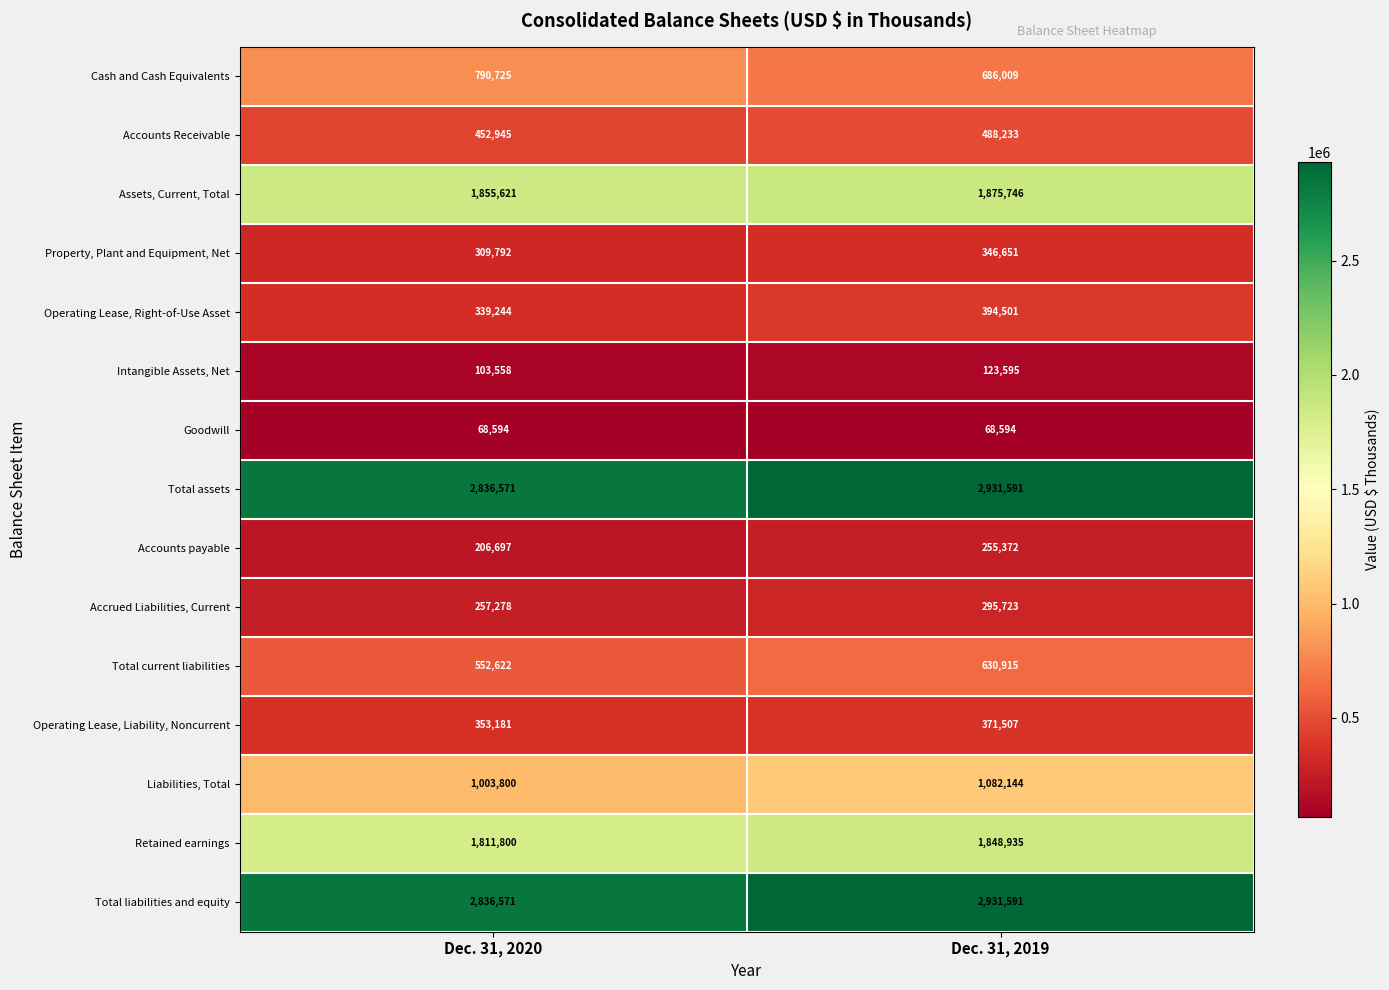

List the labels in order of Cash and Cash Equivalents value, largest first.

Dec. 31, 2020, Dec. 31, 2019